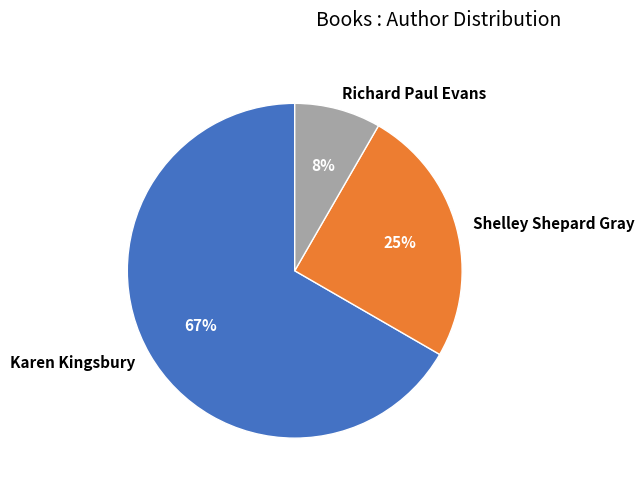

Which slice is the largest?

Karen Kingsbury